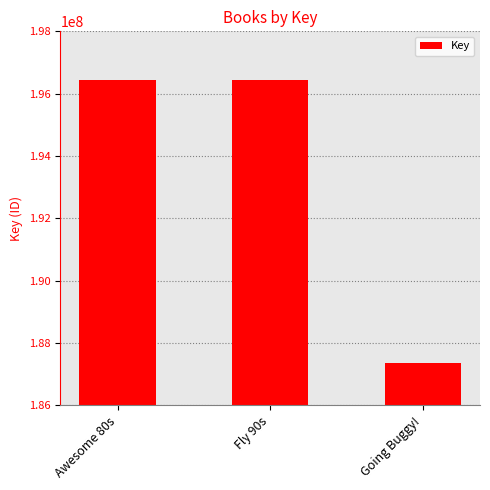

What is the smallest value displayed?

187352458